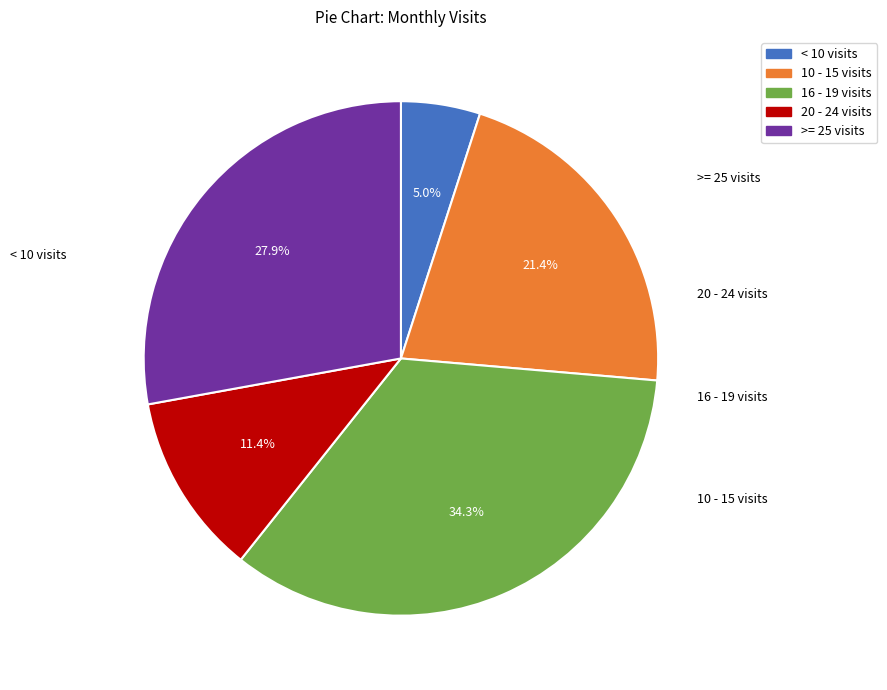

Count the number of slices in the pie.

5